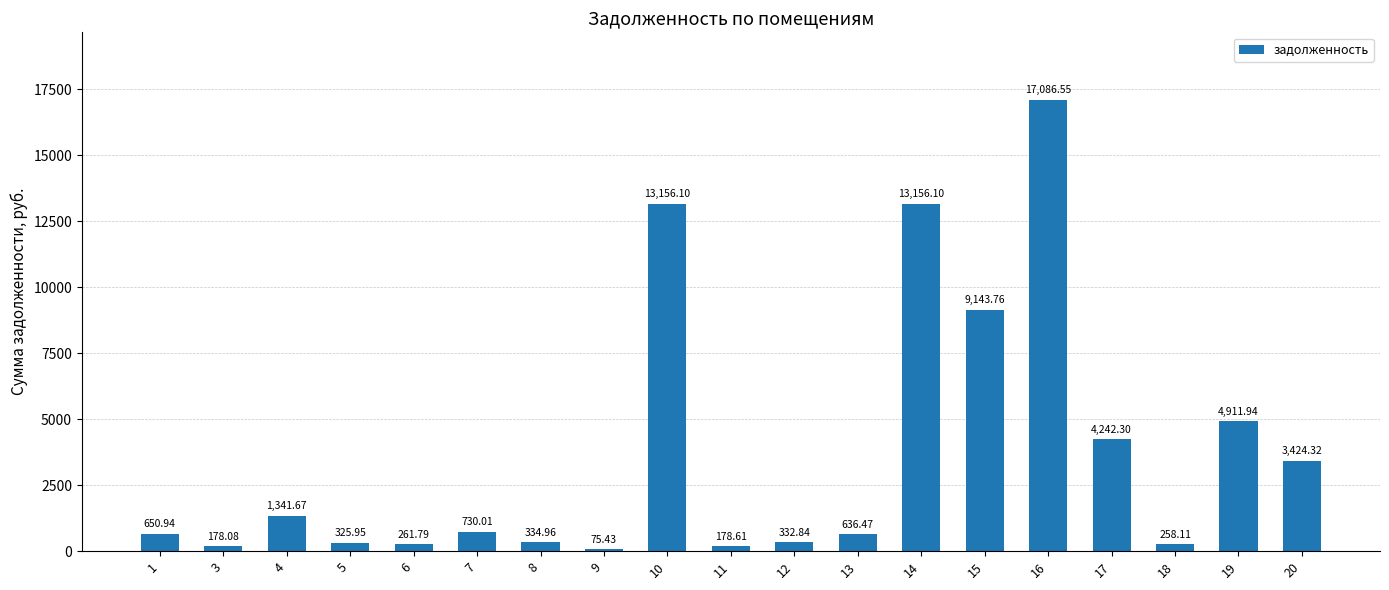

How many bars are there in total?

19